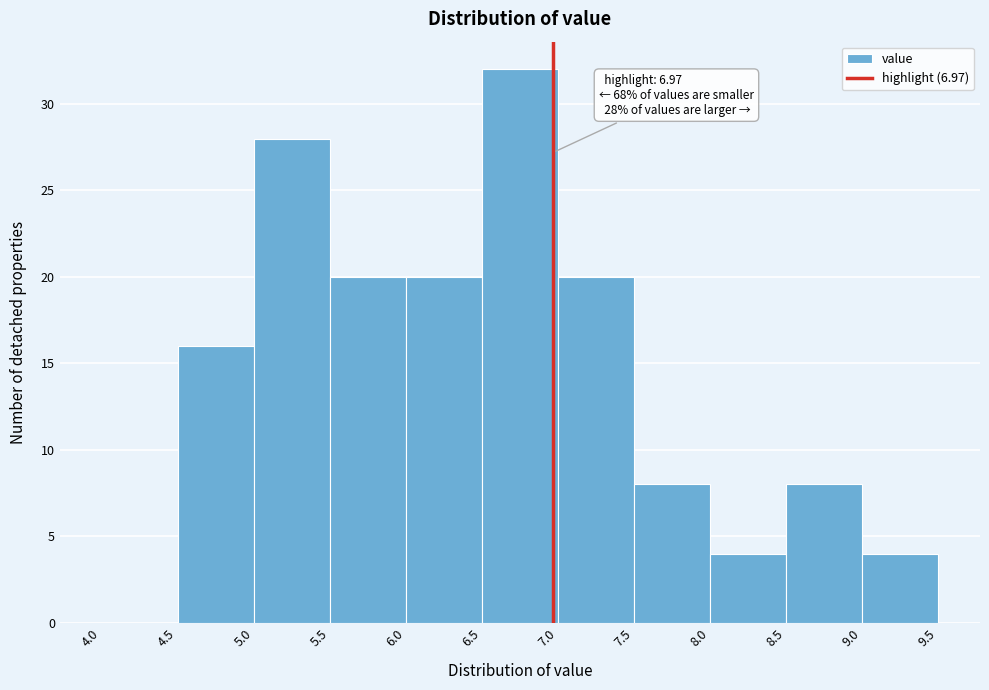

Over which range of the x-axis is the bar tallest?

6.5 to 7.0